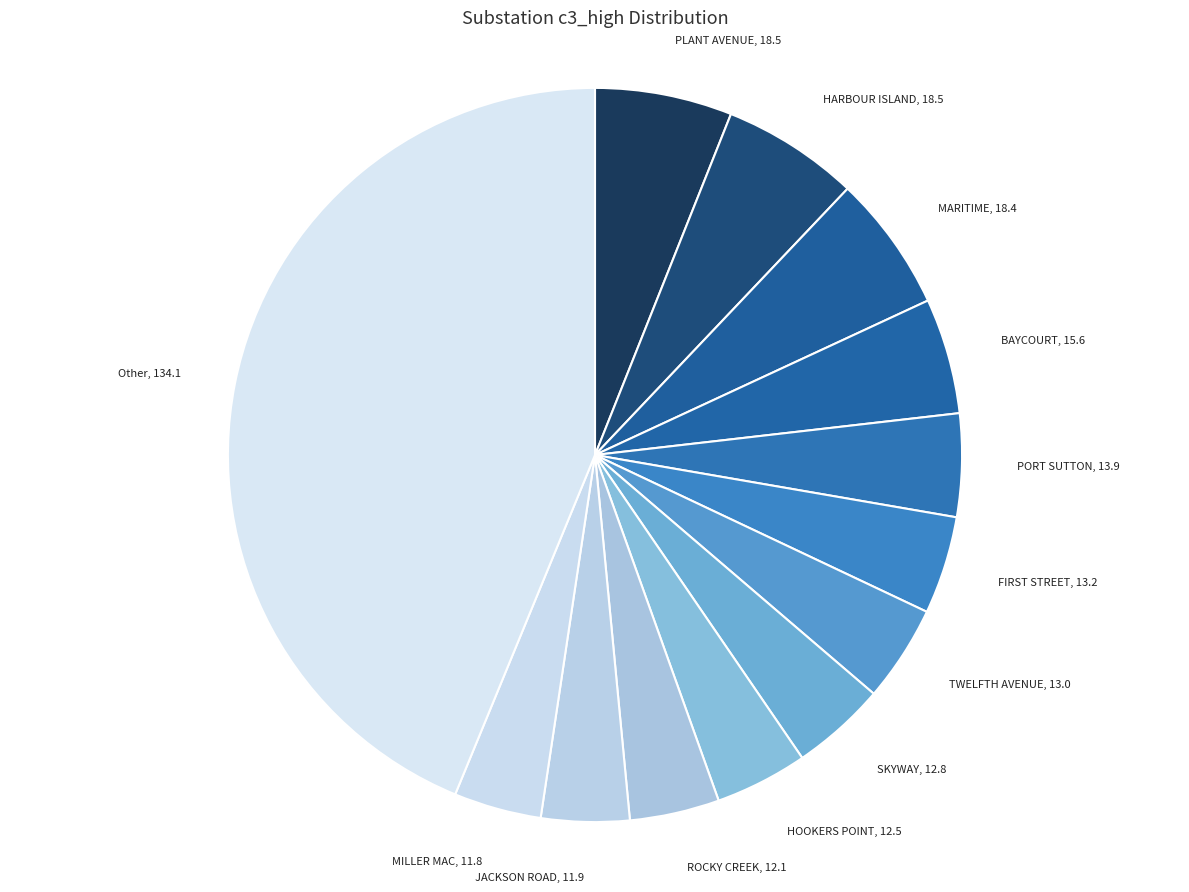

Count the number of slices in the pie.

13